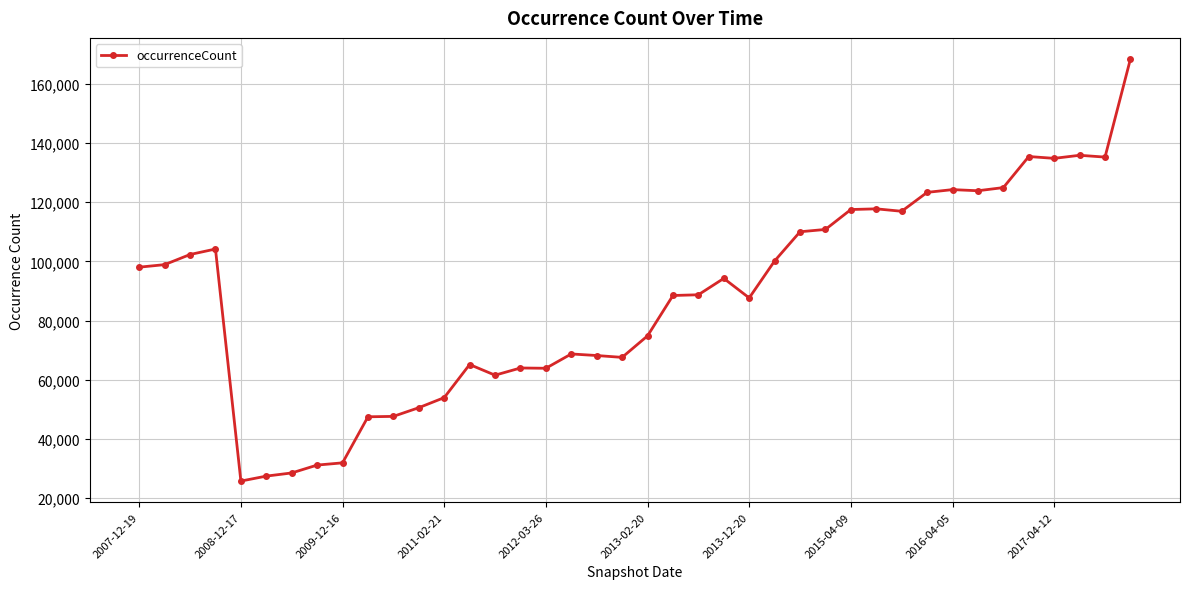

What is the difference between the second highest and second lowest values?

108464